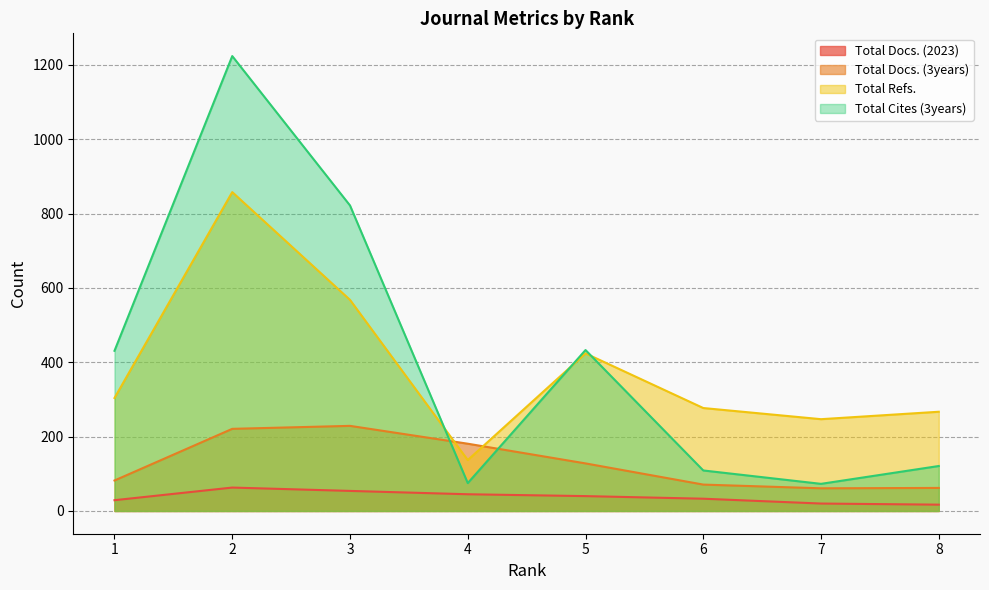

Which series has the widest spread of values?

Total Cites (3years)